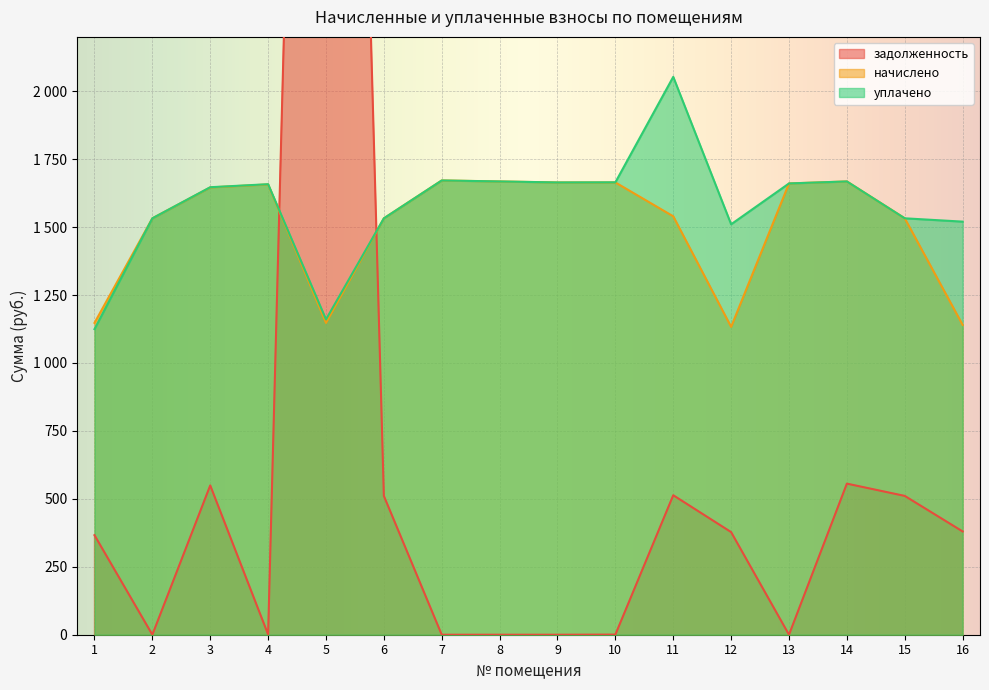

What is the greatest value displayed?

8079.6